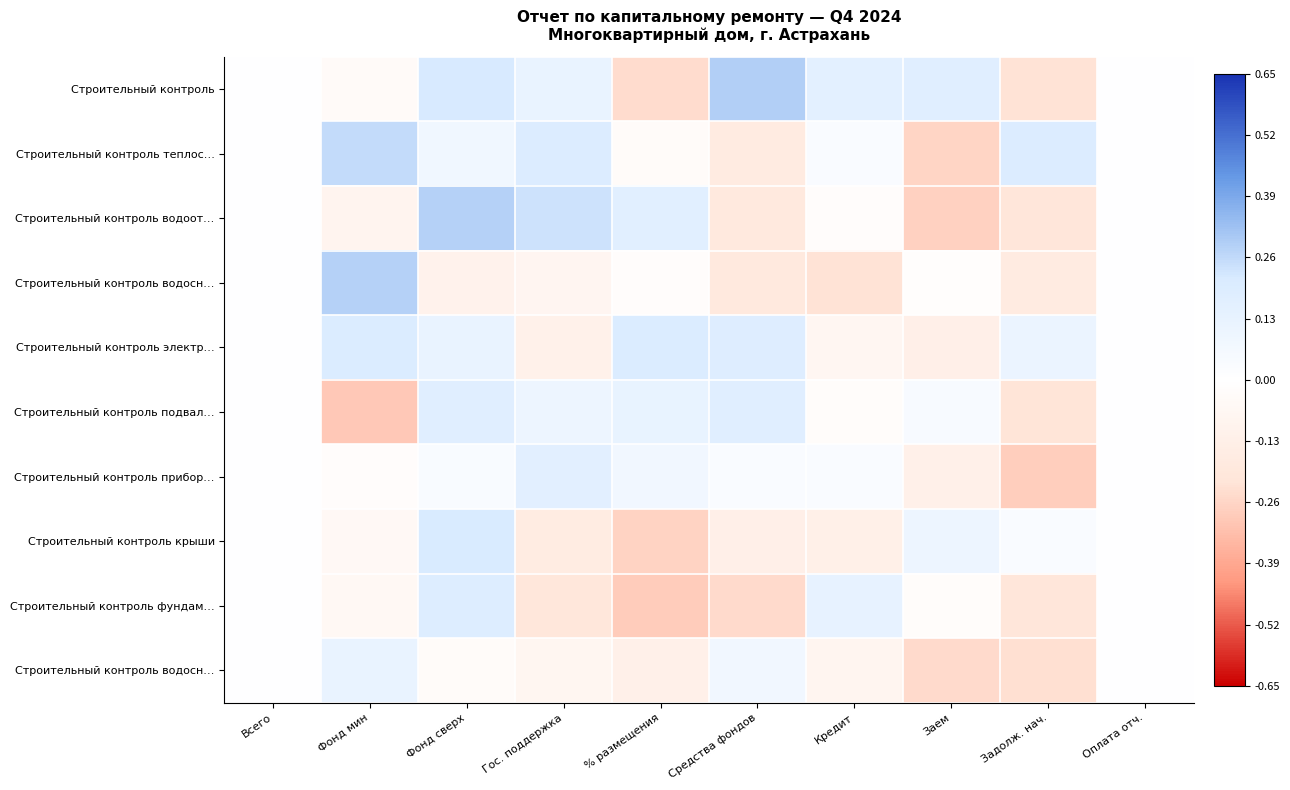

What is the total value across all series at Фонд сверх?

1.2